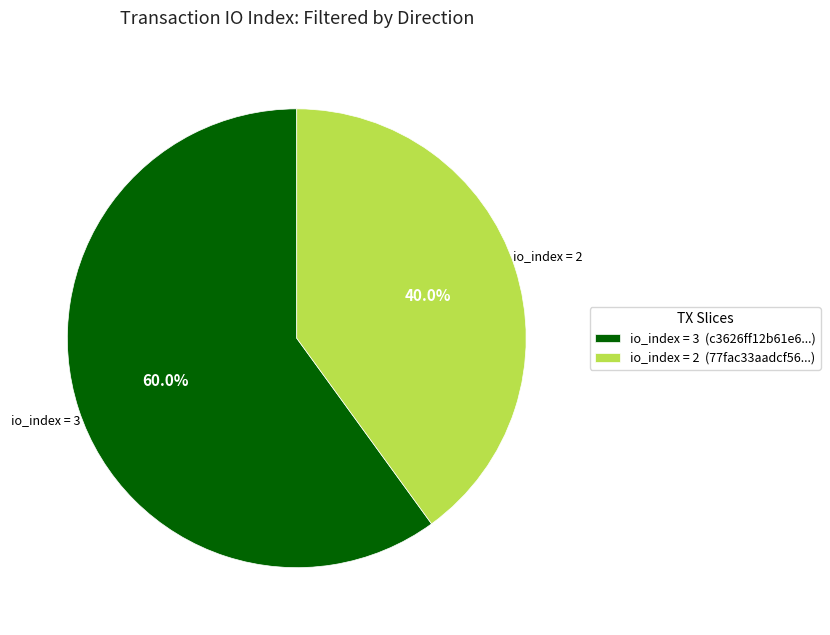

What is the largest slice in the pie chart?

io_index = 3 (c3626ff12b61e6...)